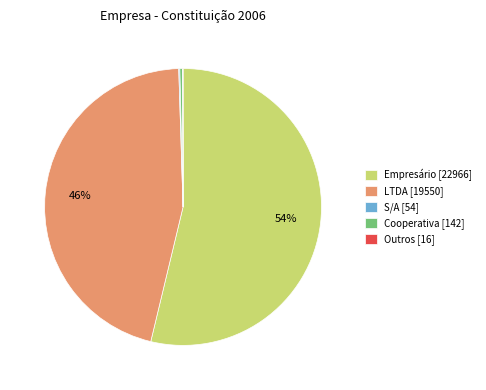

The LTDA slice represents 33% of the pie. True or false?

False